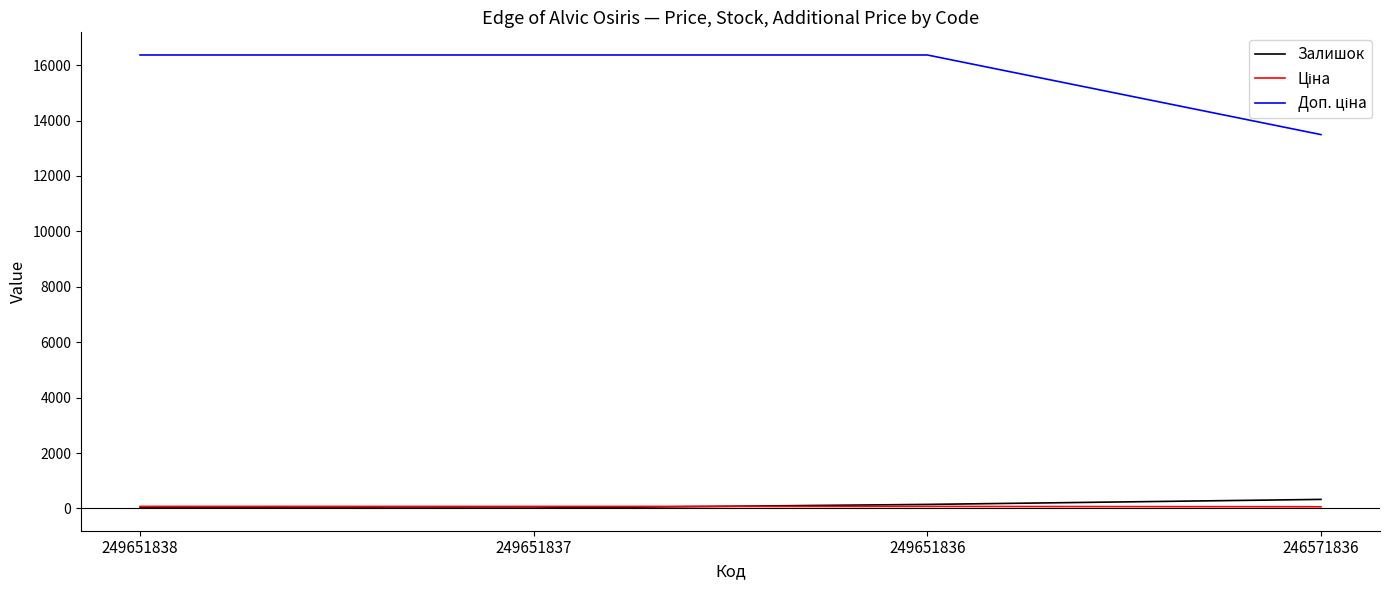

What is the maximum value shown in the chart?

16366.5